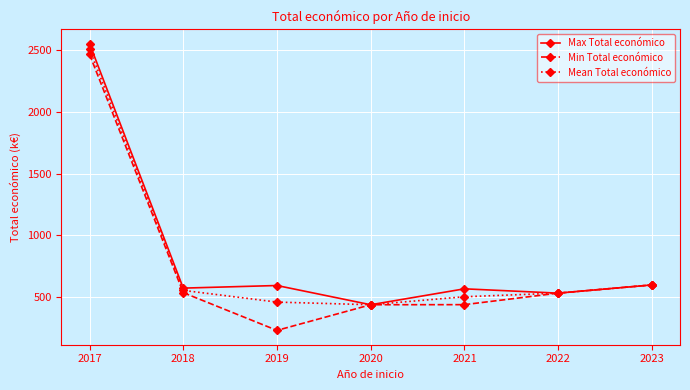

What is the value of the Min Total económico point at the 1st from the left?

2464.6